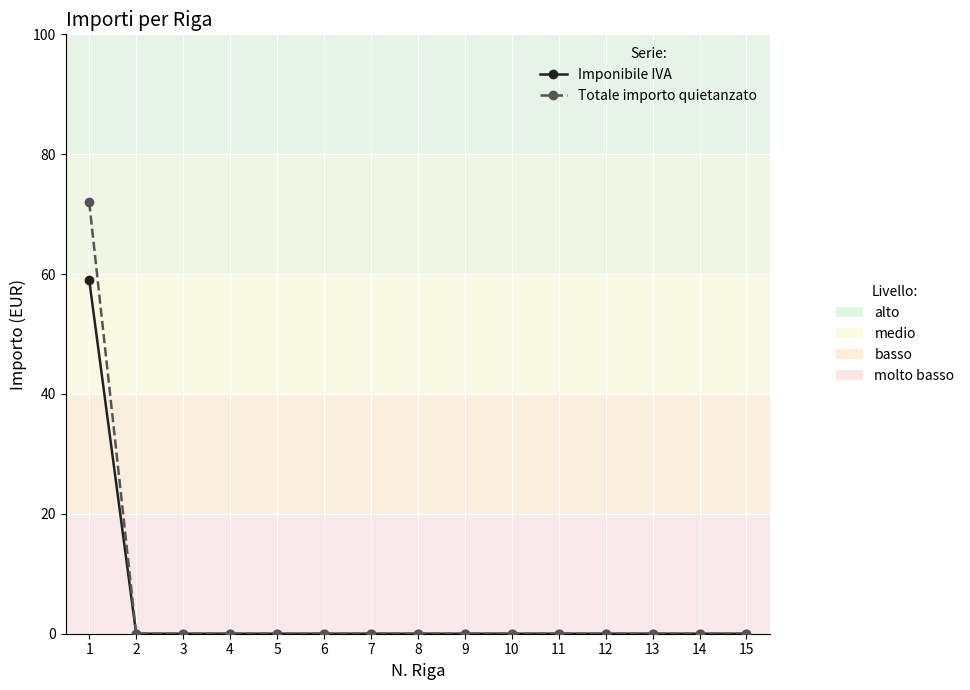

What is the maximum value shown in the chart?

72.0